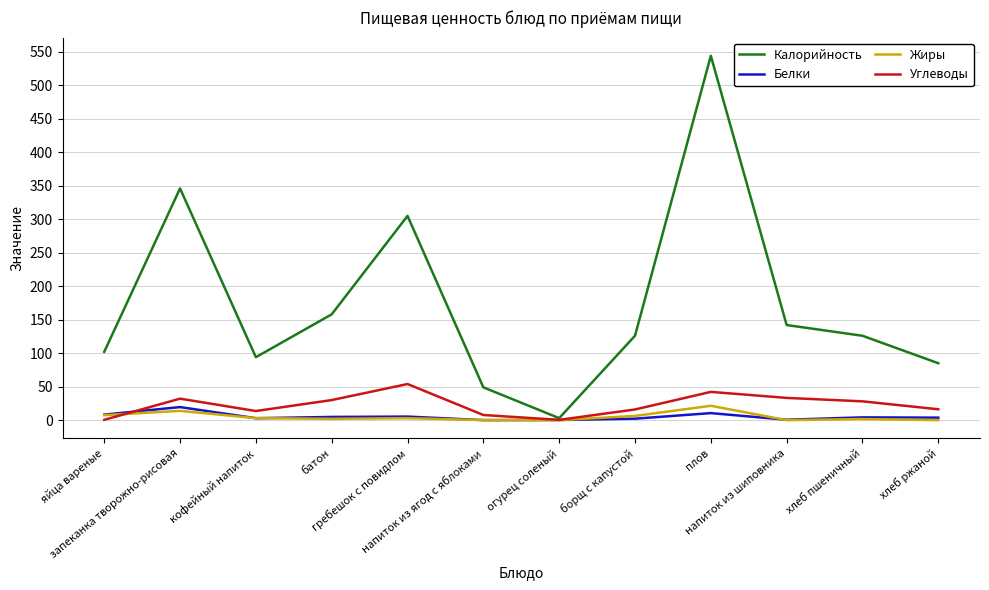

What is the difference between the highest and lowest values at гребешок с повидлом?

302.0